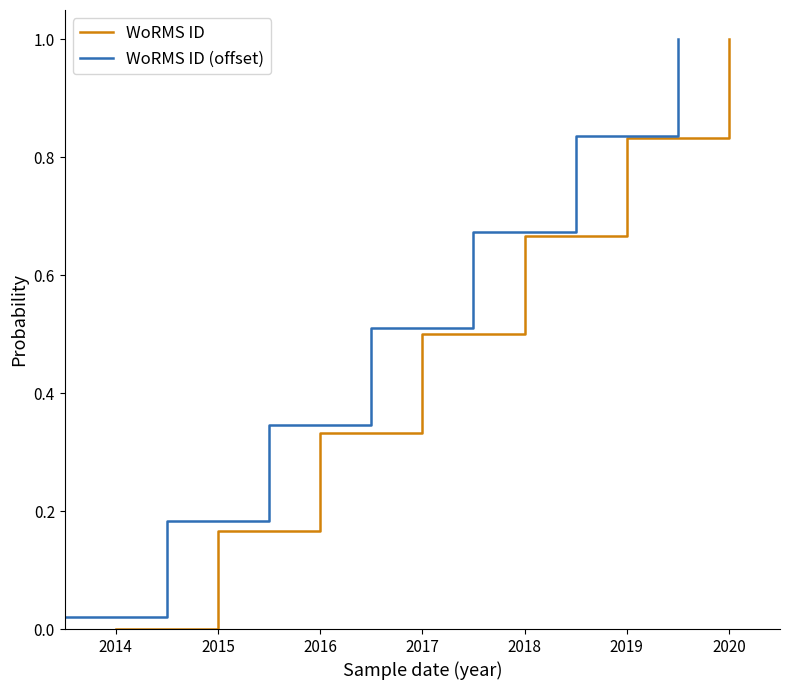

At which label is WoRMS ID closest to 0?

2014